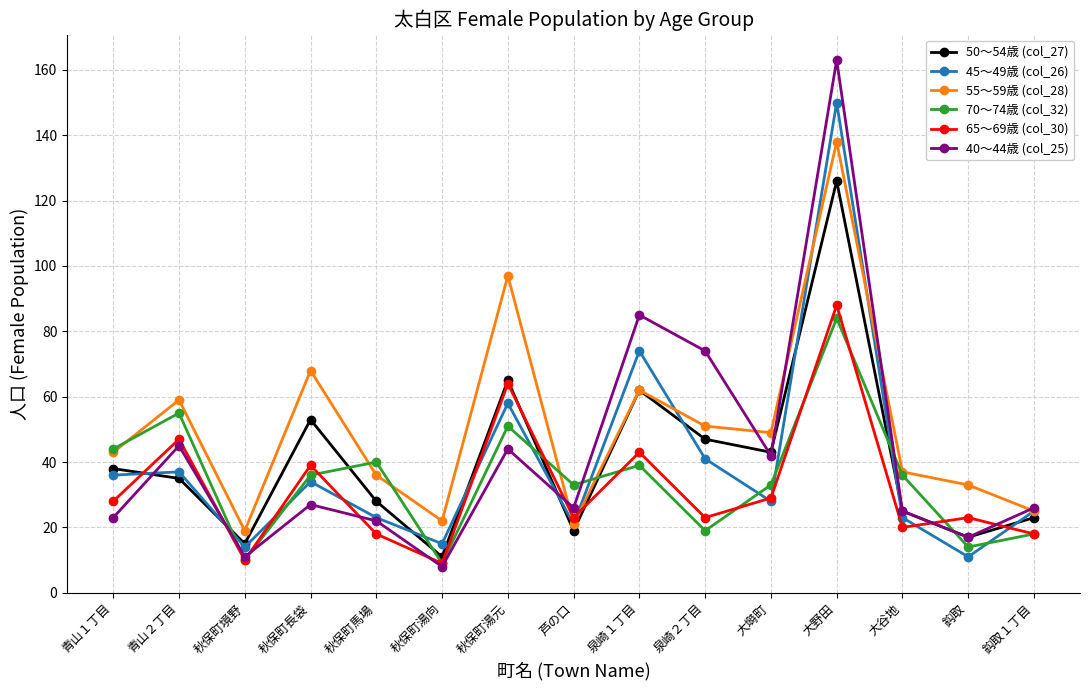

Reading left to right, extract all data points from this chart.

50～54歳 (col_27): 青山１丁目=38	青山２丁目=35	秋保町境野=15	秋保町長袋=53	秋保町馬場=28	秋保町湯向=11	秋保町湯元=65	芦の口=19	泉崎１丁目=62	泉崎２丁目=47	大塒町=43	大野田=126	大谷地=25	鈎取=17	鈎取１丁目=23
45～49歳 (col_26): 青山１丁目=36	青山２丁目=37	秋保町境野=14	秋保町長袋=34	秋保町馬場=23	秋保町湯向=15	秋保町湯元=58	芦の口=21	泉崎１丁目=74	泉崎２丁目=41	大塒町=28	大野田=150	大谷地=23	鈎取=11	鈎取１丁目=25
55～59歳 (col_28): 青山１丁目=43	青山２丁目=59	秋保町境野=19	秋保町長袋=68	秋保町馬場=36	秋保町湯向=22	秋保町湯元=97	芦の口=21	泉崎１丁目=62	泉崎２丁目=51	大塒町=49	大野田=138	大谷地=37	鈎取=33	鈎取１丁目=25
70～74歳 (col_32): 青山１丁目=44	青山２丁目=55	秋保町境野=10	秋保町長袋=36	秋保町馬場=40	秋保町湯向=9	秋保町湯元=51	芦の口=33	泉崎１丁目=39	泉崎２丁目=19	大塒町=33	大野田=84	大谷地=36	鈎取=14	鈎取１丁目=18
65～69歳 (col_30): 青山１丁目=28	青山２丁目=47	秋保町境野=10	秋保町長袋=39	秋保町馬場=18	秋保町湯向=9	秋保町湯元=64	芦の口=23	泉崎１丁目=43	泉崎２丁目=23	大塒町=29	大野田=88	大谷地=20	鈎取=23	鈎取１丁目=18
40～44歳 (col_25): 青山１丁目=23	青山２丁目=45	秋保町境野=11	秋保町長袋=27	秋保町馬場=22	秋保町湯向=8	秋保町湯元=44	芦の口=26	泉崎１丁目=85	泉崎２丁目=74	大塒町=42	大野田=163	大谷地=25	鈎取=17	鈎取１丁目=26